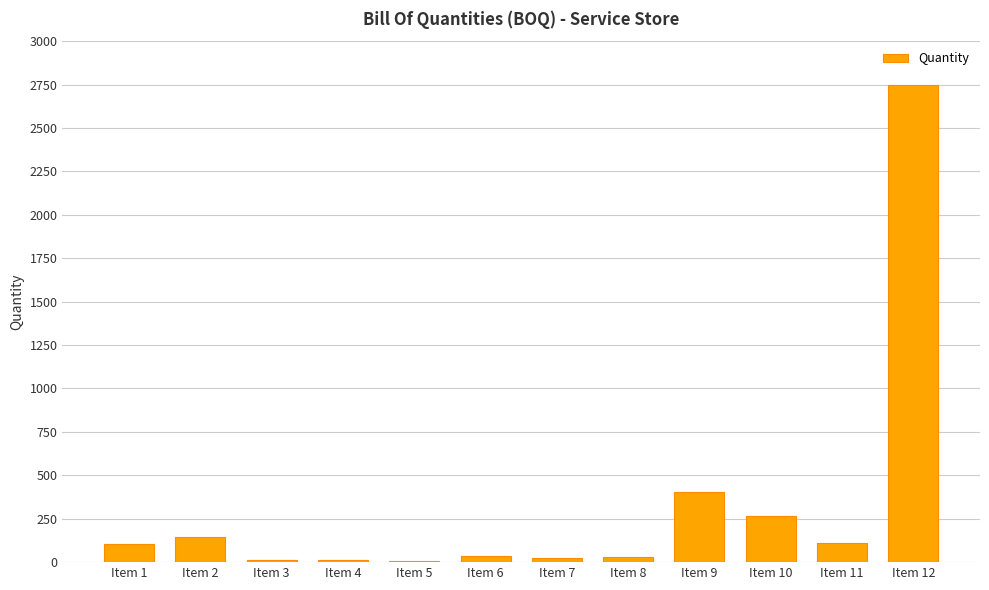

Read the value at Item 10.

265